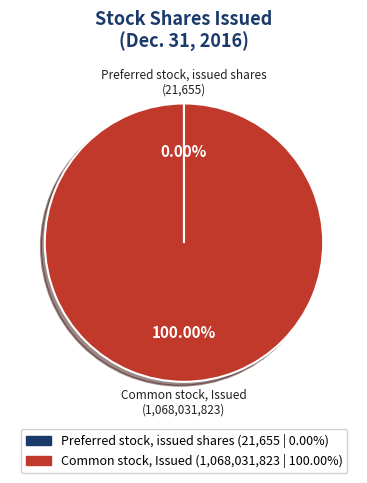

Which slice is the largest?

Common stock, Issued